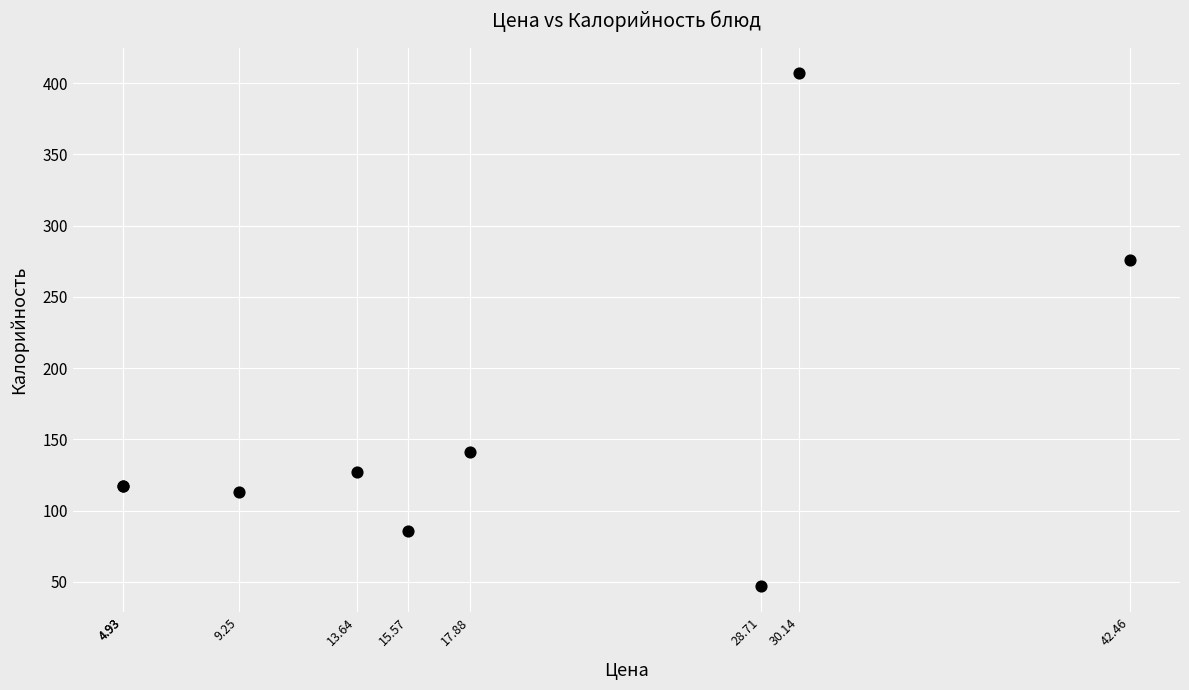

What Y value in the scatter plot is closest to 227?

276.0